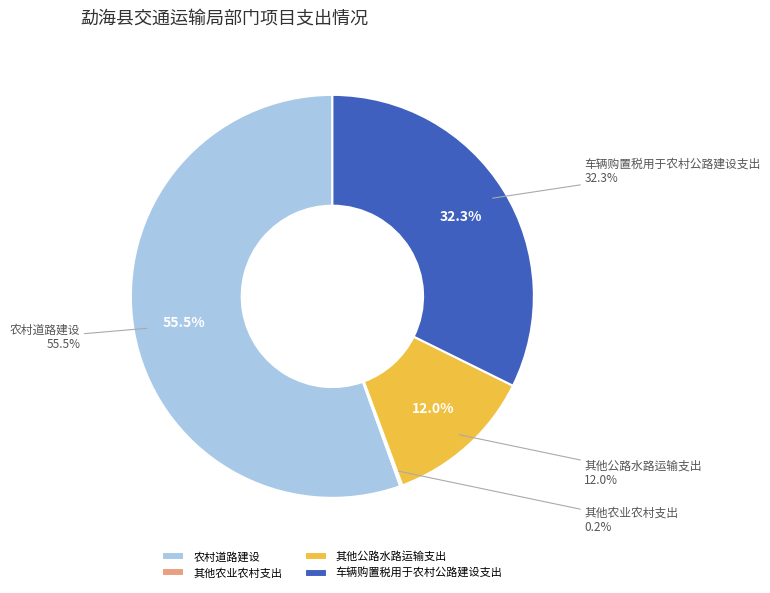

Does 农村道路建设 account for over 50% of the chart?

Yes